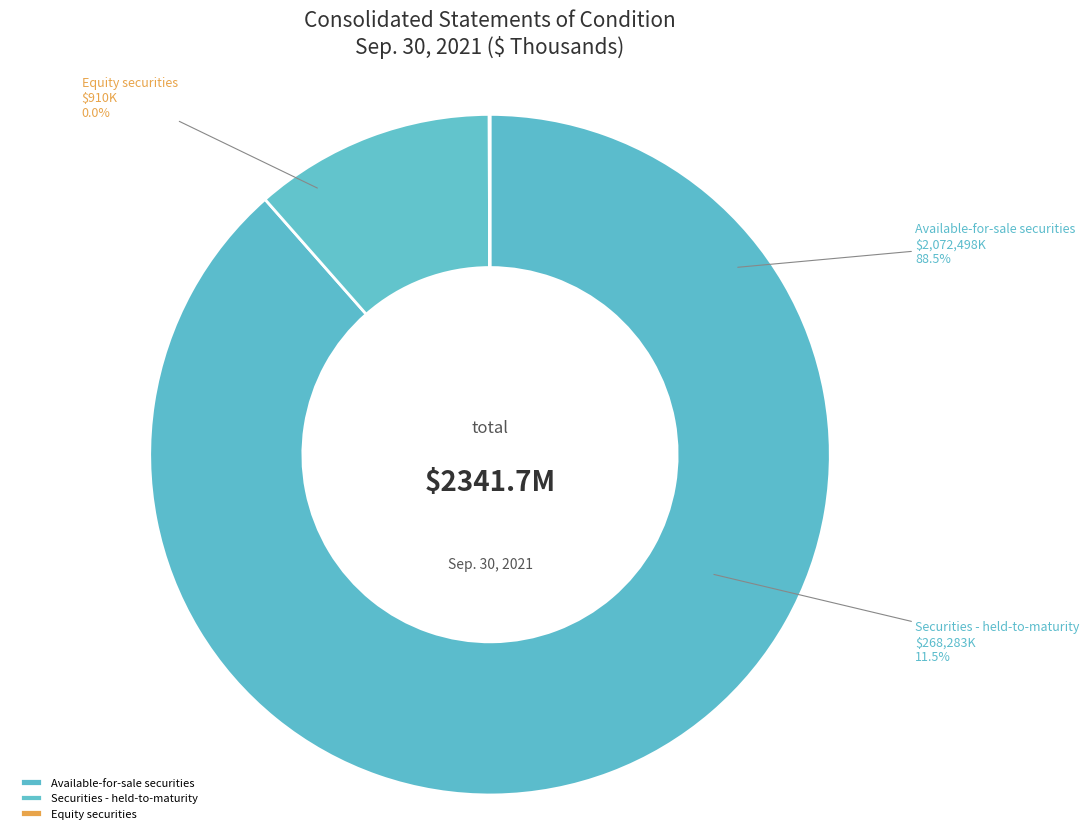

Combined, what portion of the pie is Securities - held-to-maturity and Equity securities?

11.5%